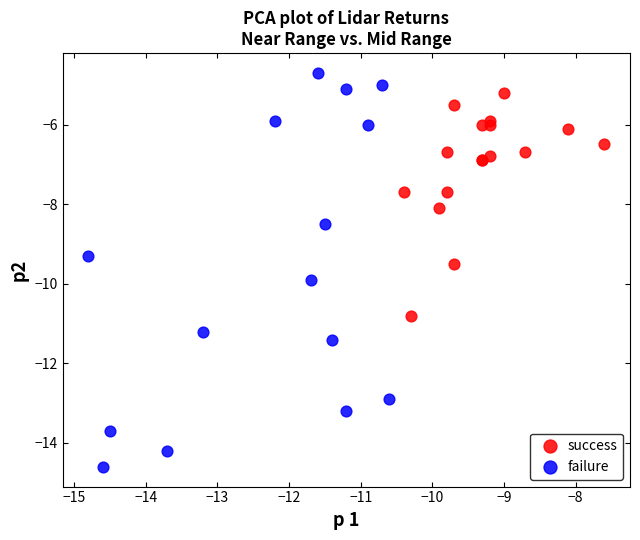

Which series has the largest Y range (max minus min)?

failure